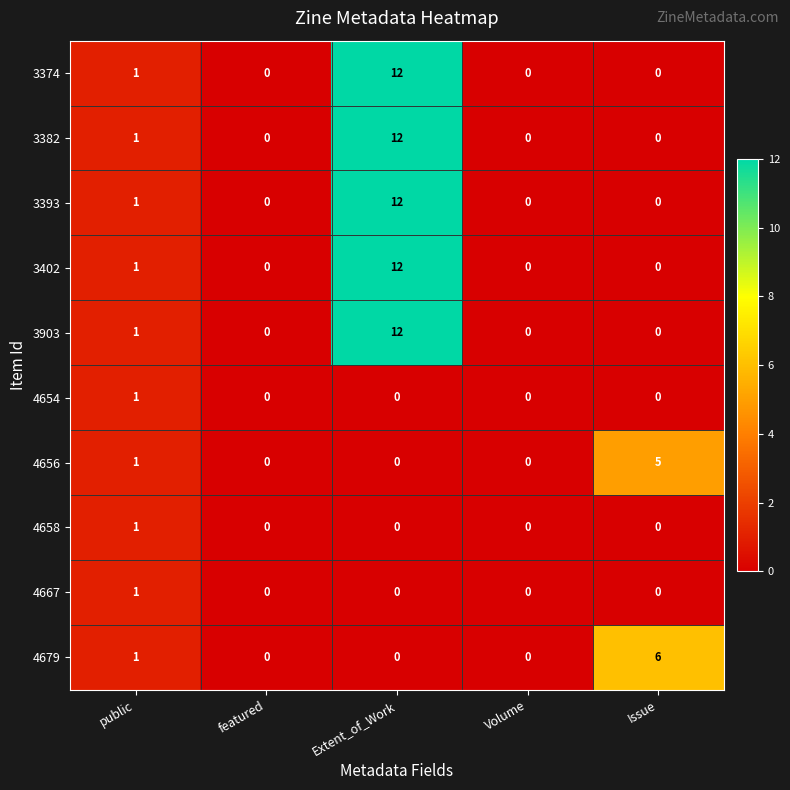

Where is 3382 nearest to the value 6?

public